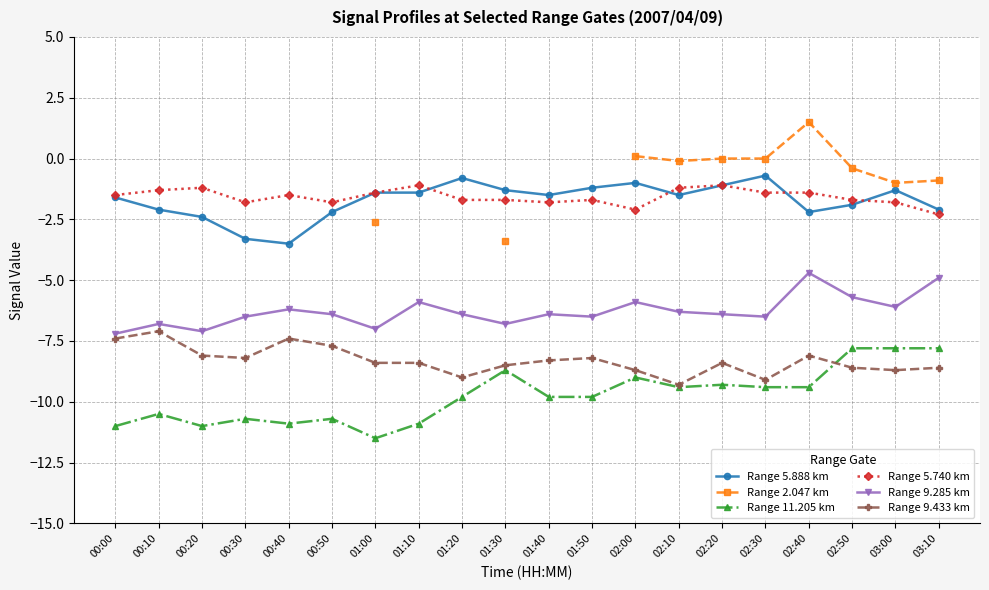

Rank the categories by Range 5.888 km value from lowest to highest.

00:40, 00:30, 00:20, 00:50, 02:40, 00:10, 03:10, 02:50, 00:00, 01:40, 02:10, 01:00, 01:10, 01:30, 03:00, 01:50, 02:20, 02:00, 01:20, 02:30